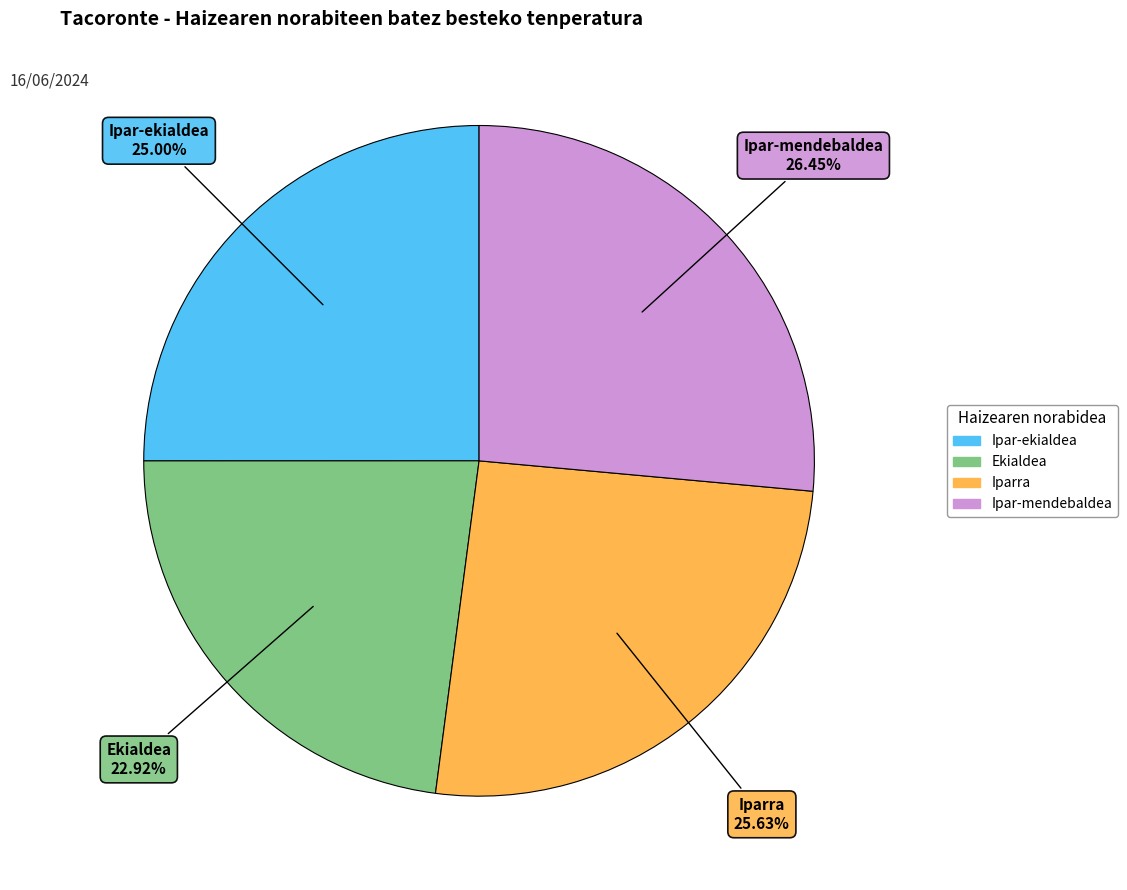

To the nearest percent, what is the difference between the Iparra and Ipar-ekialdea slice percentages?

1%